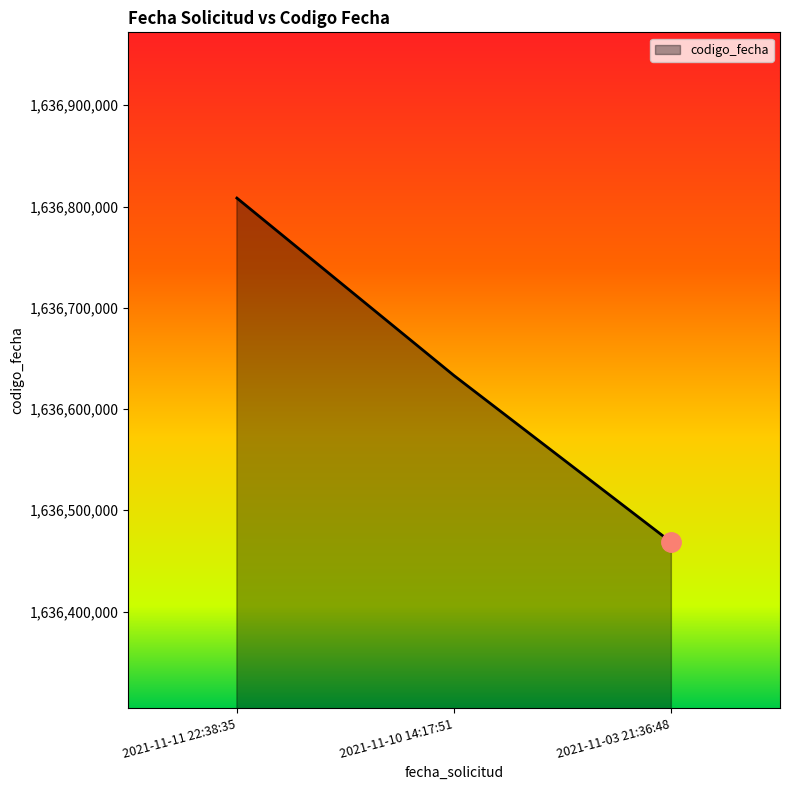

Read the value at 2021-11-03 21:36:48, to the nearest 100.

1636468300